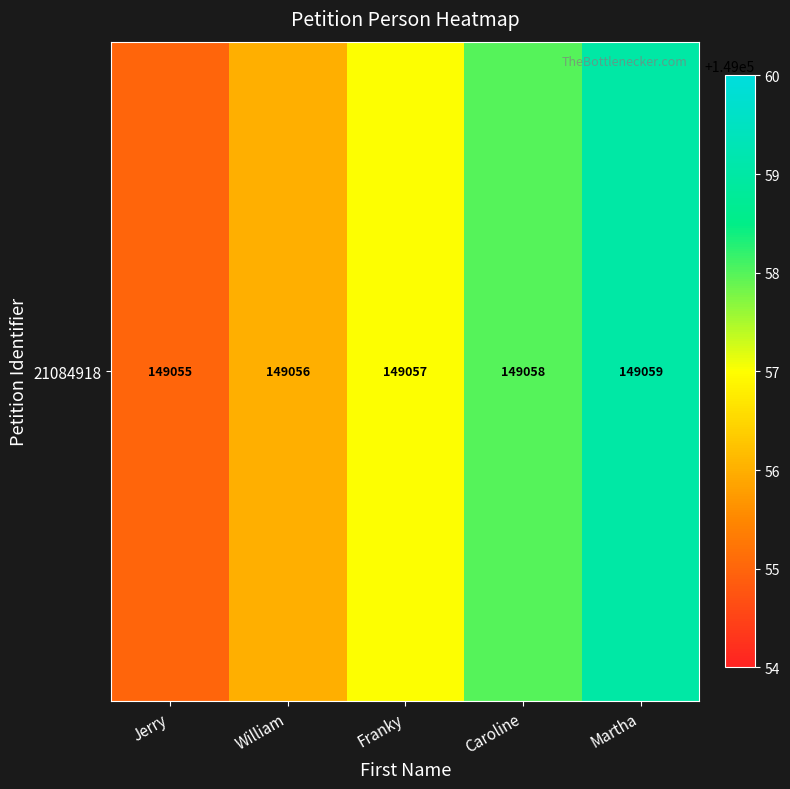

What is the maximum value shown in the chart?

149059